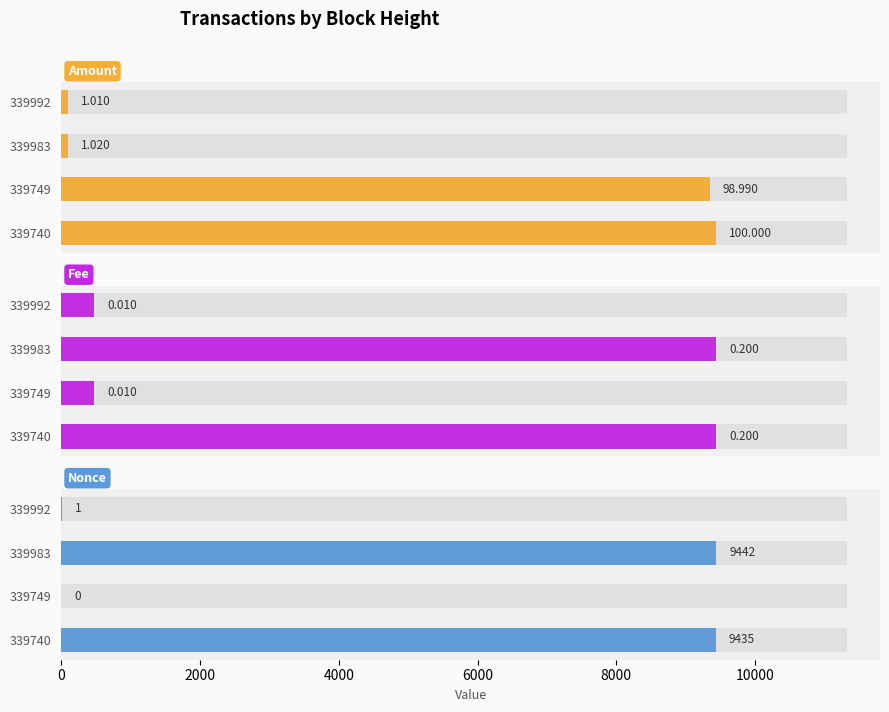

Are the bars grouped side by side (vs. stacked)?

Yes